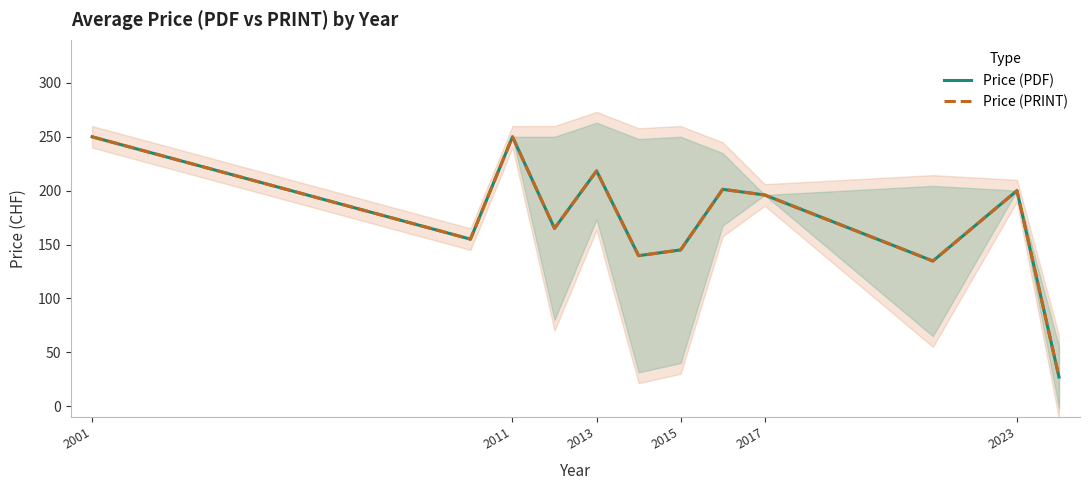

True or false: Price (PDF) and Price (PRINT) cross at least once.

False